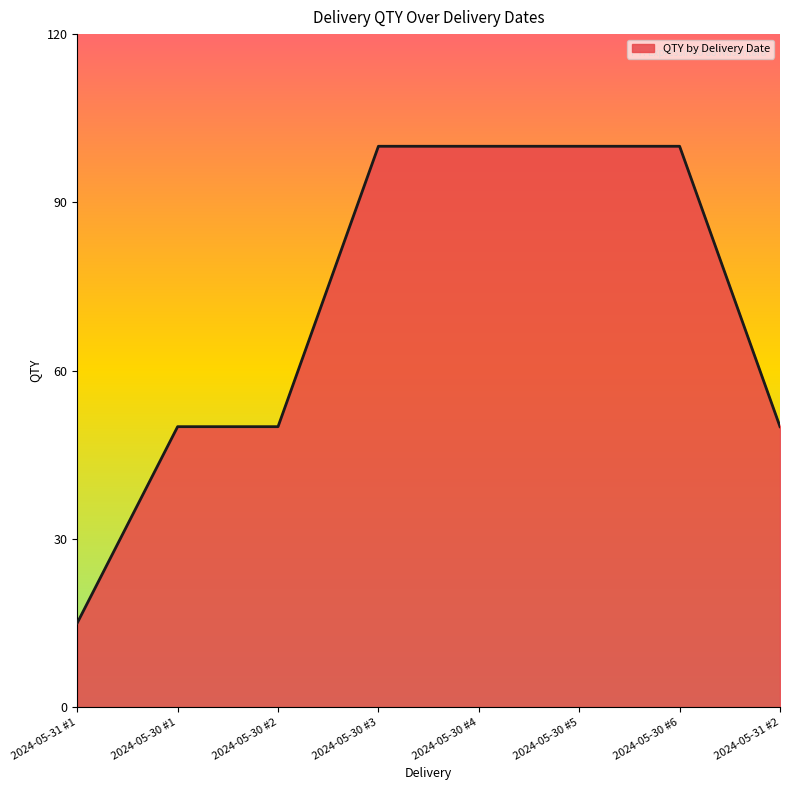

Is it true that the value at 2024-05-30 #3 is 100?

True